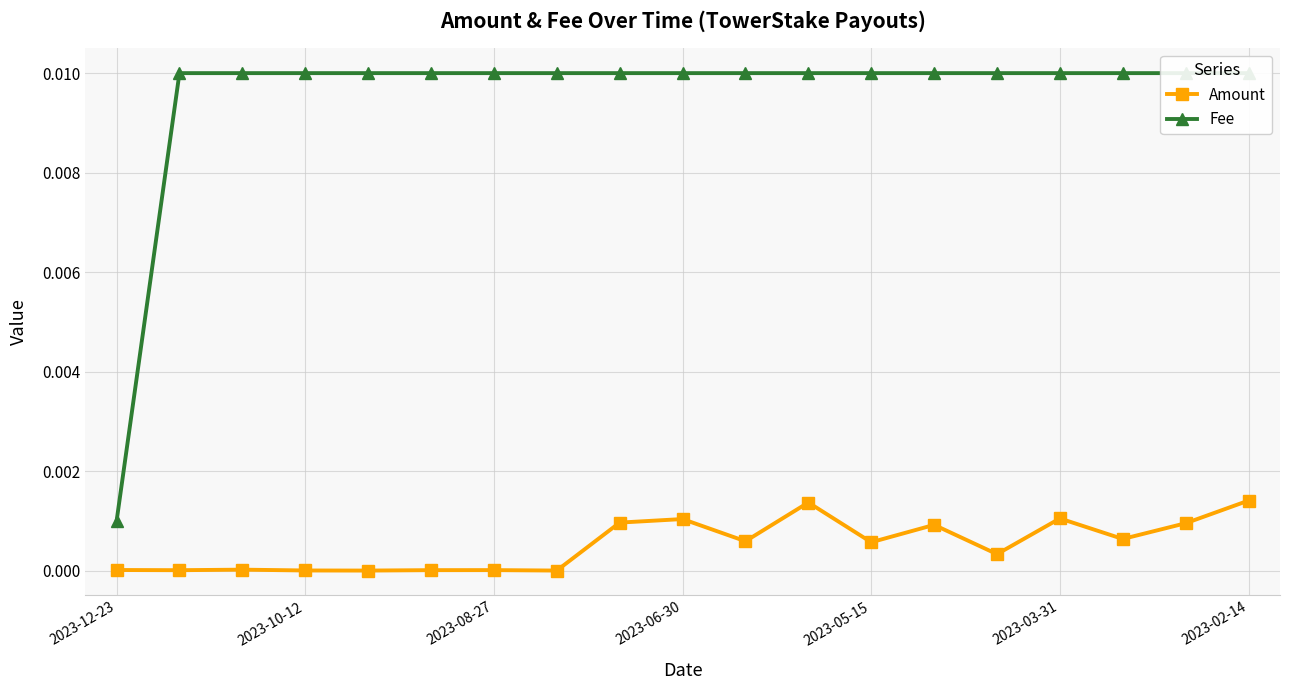

Count the number of data series in this chart.

2